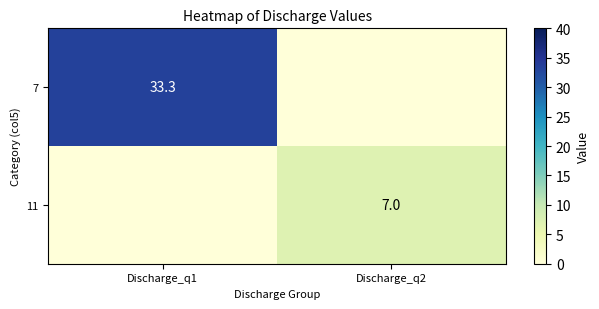

The value of 7 at Discharge_q1 is 33.3. True or false?

True